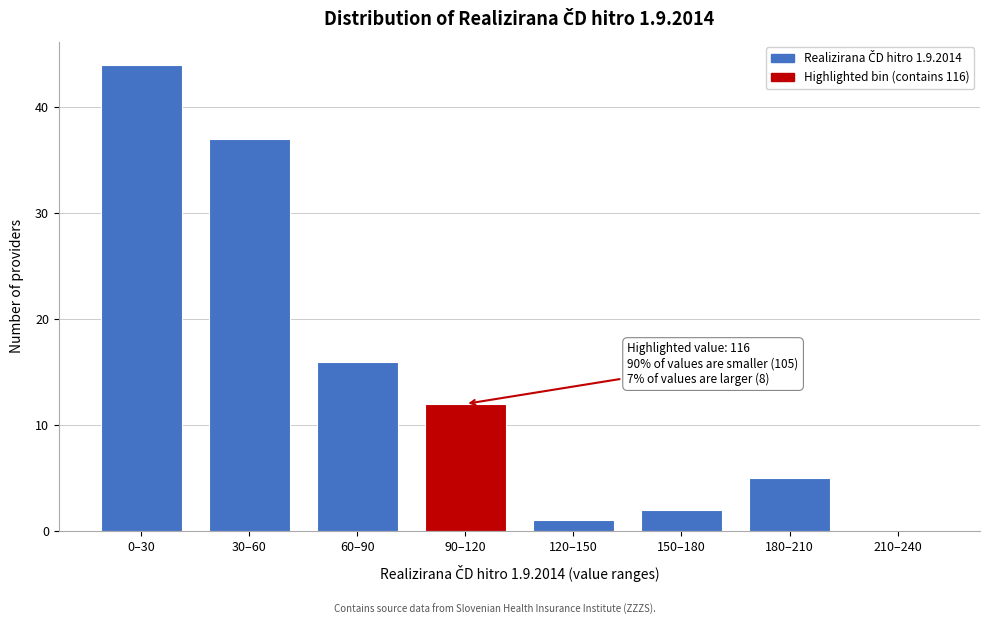

Reading left to right, transcribe all the data shown in this chart.

0–30=44	30–60=37	60–90=16	90–120=12	120–150=1	150–180=2	180–210=5	210–240=0